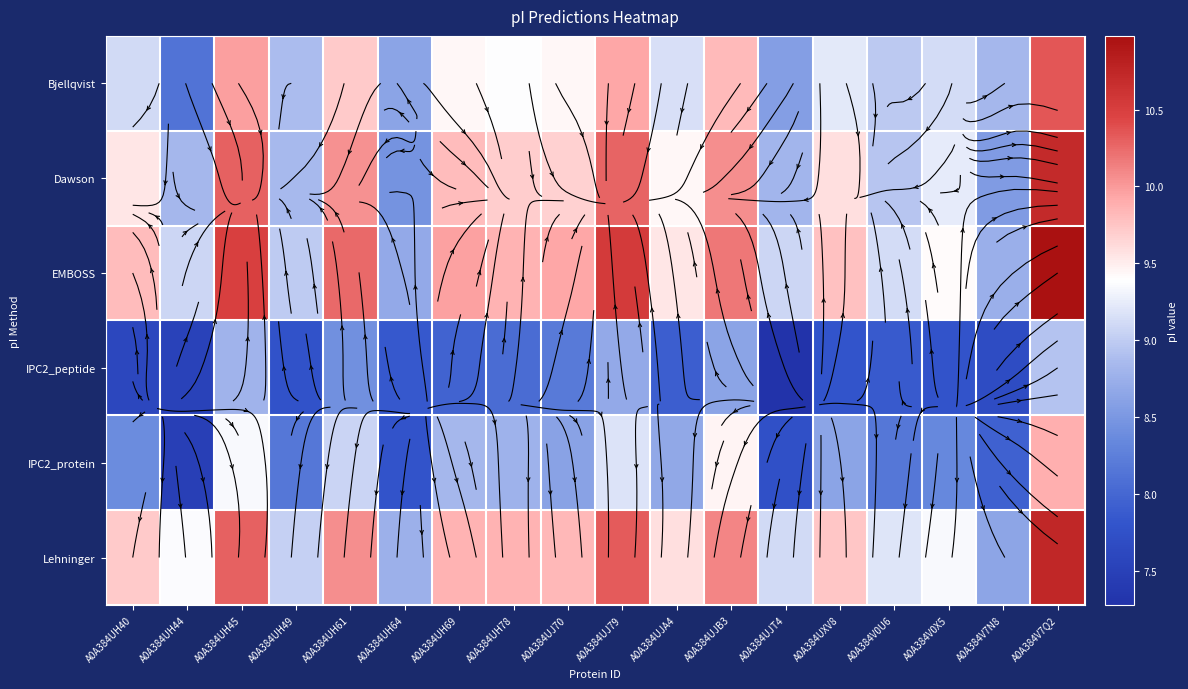

Is it true that Bjellqvist equals 9.1 at A0A384UH40?

True